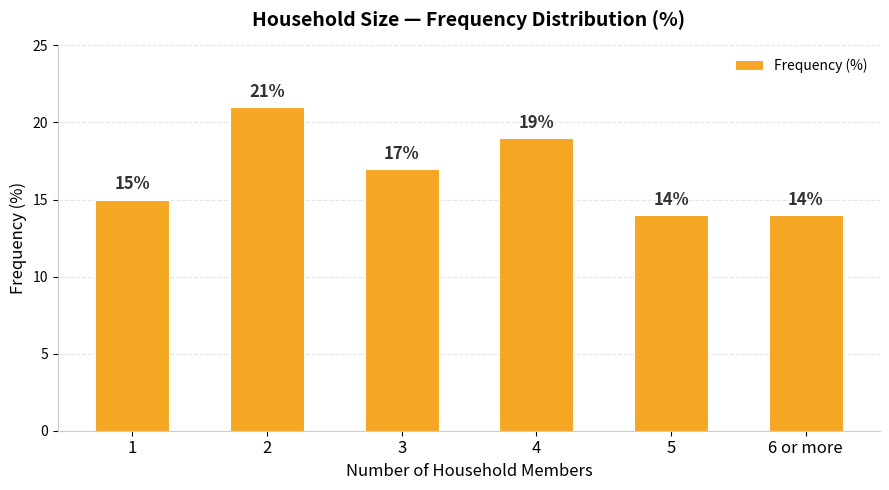

The value at 1 is 15. True or false?

True